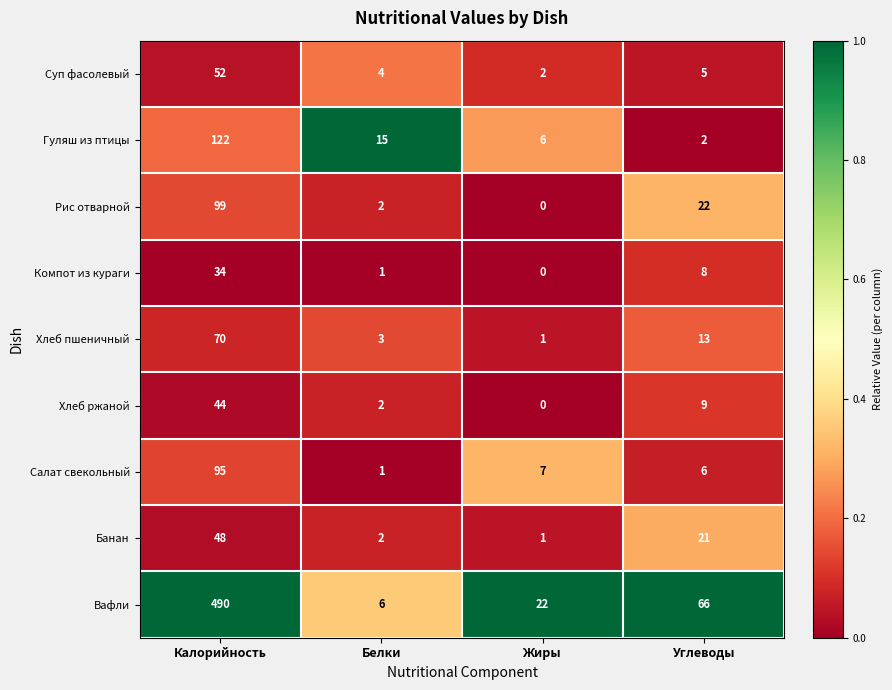

At which category is the sum across all series the highest?

Калорийность